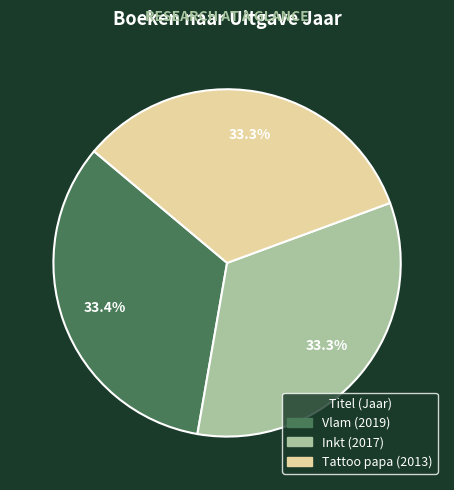

Does Inkt account for over 50% of the chart?

No